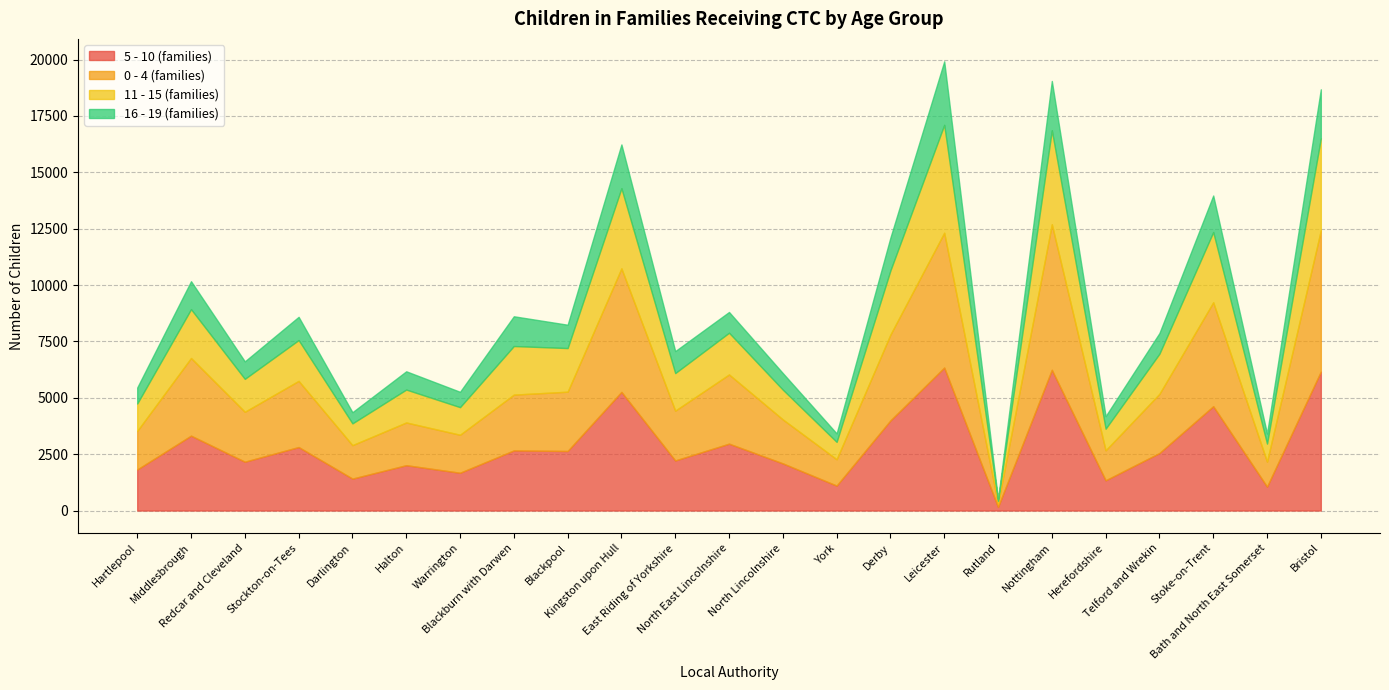

Rank the series by their maximum value, from lowest to highest.

16 - 19 (families), 11 - 15 (families), 5 - 10 (families), 0 - 4 (families)